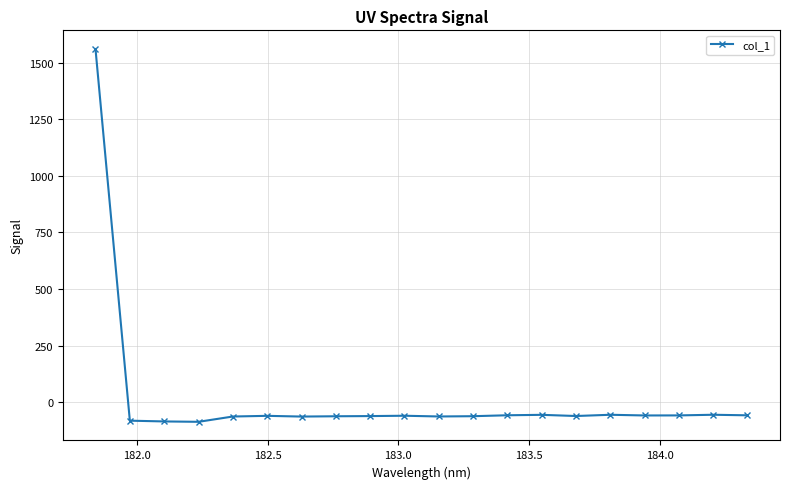

What is the smallest value displayed?

-86.1